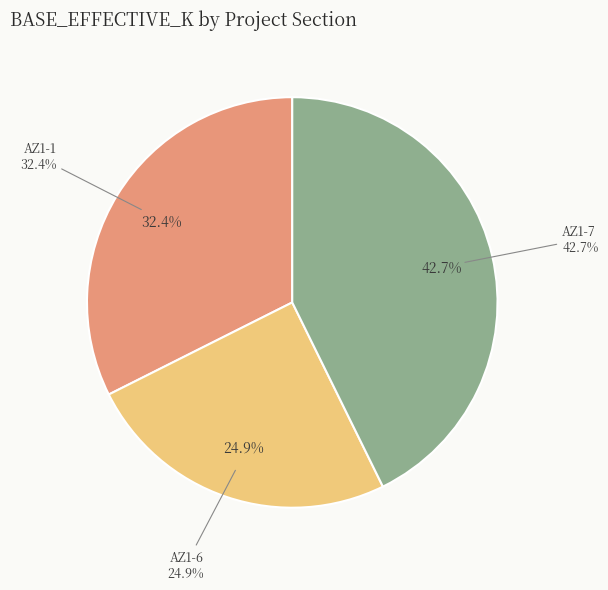

Which has a higher value, AZ1-6 or AZ1-7?

AZ1-7